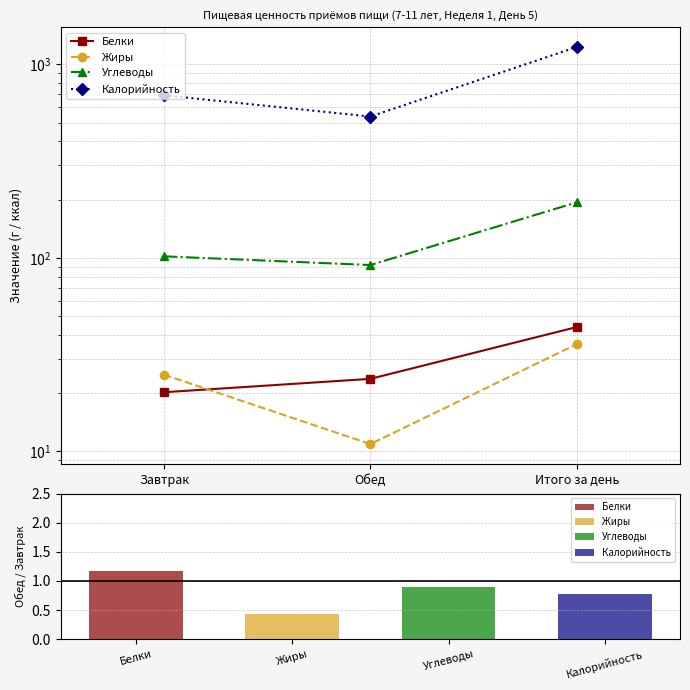

Which has a higher value, Завтрак or Обед?

Обед